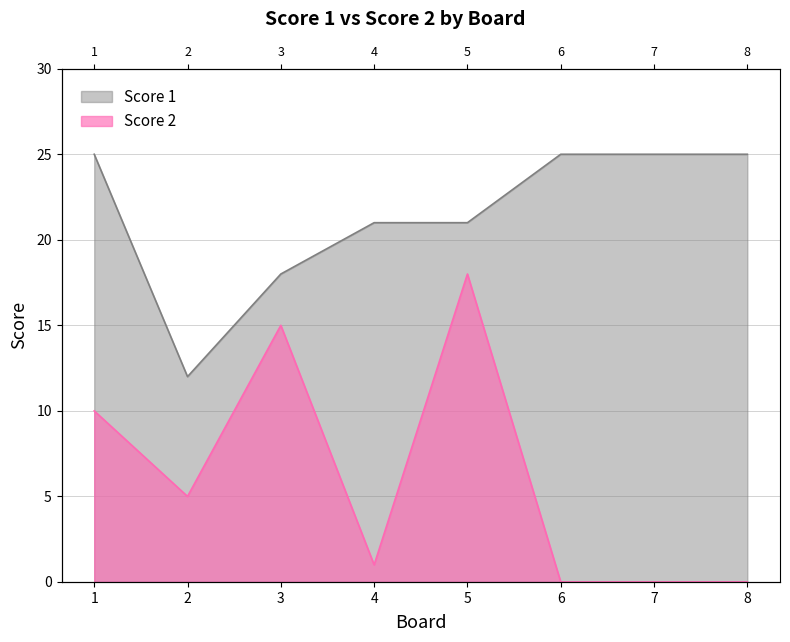

How many interior local peaks does the Score 2 series have?

2